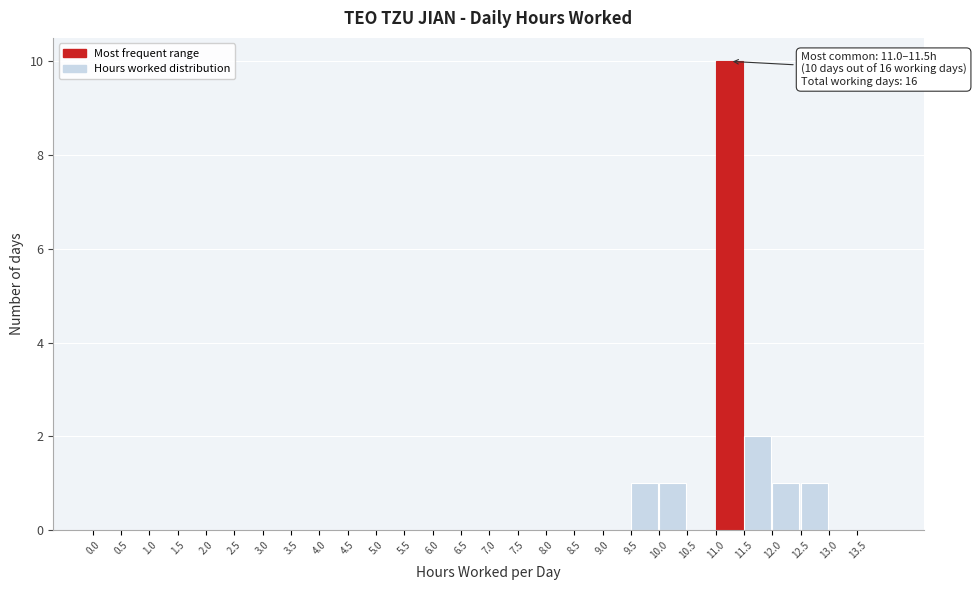

Over which range of the x-axis is the bar tallest?

11.0 to 11.5